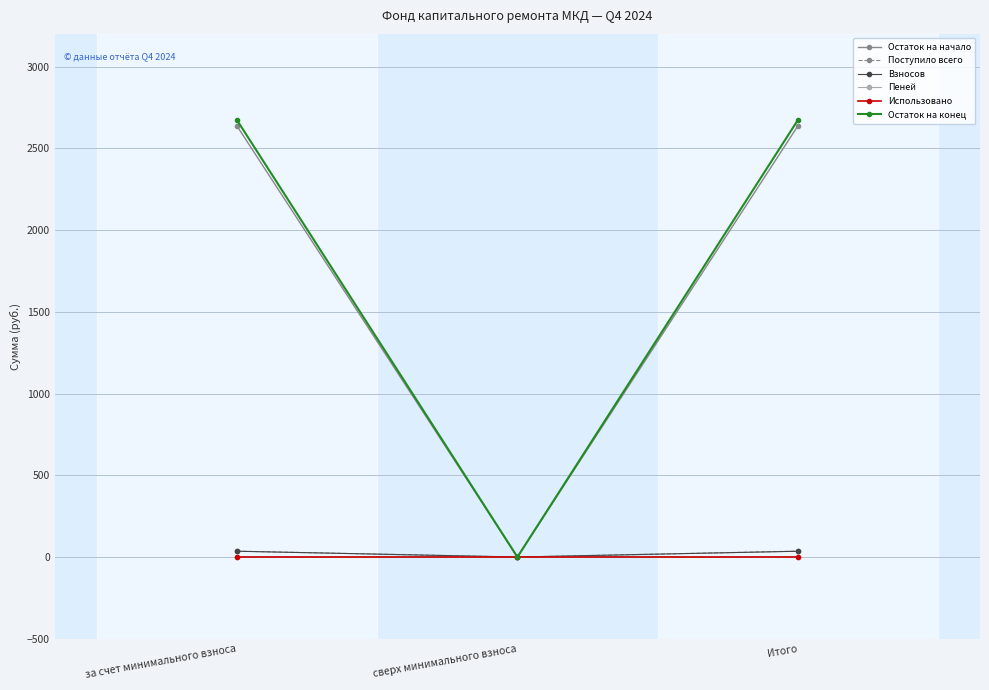

What is the value of the Поступило всего point at the 1st from the left?

36.0